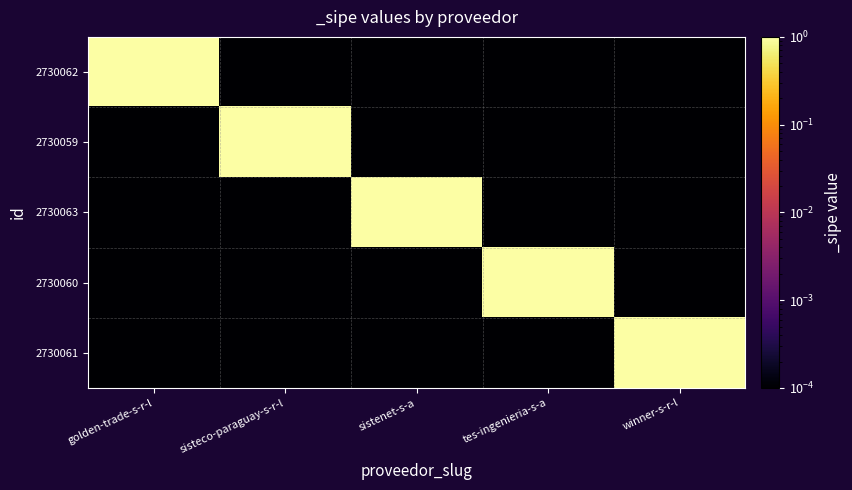

At which category does the chart reach its peak across all series?

golden-trade-s-r-l